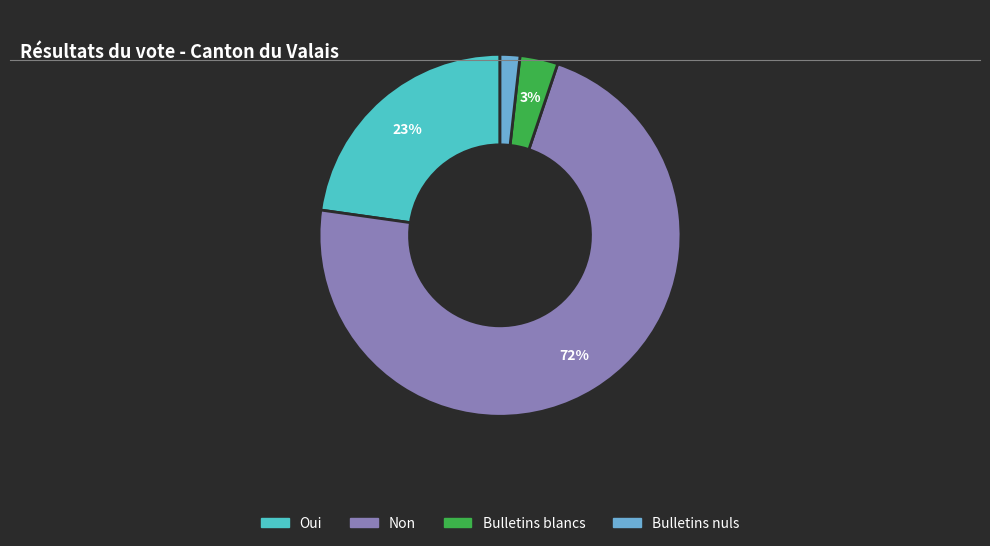

Is the sum of Non and Bulletins nuls greater than half?

Yes